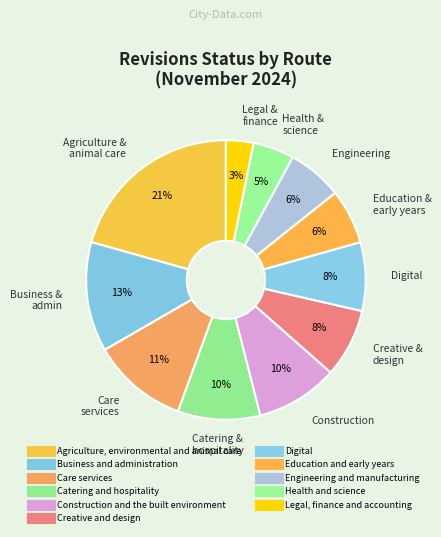

Count the number of slices in the pie.

11